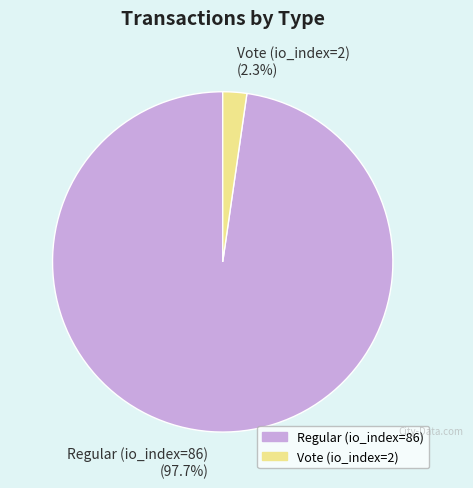

How many slices are in this pie chart?

2